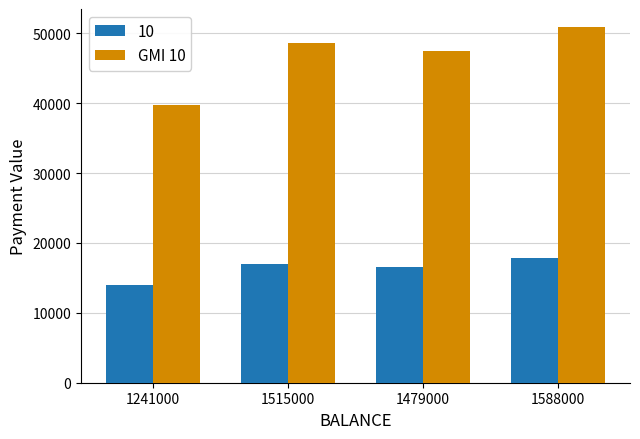

Rank the series by their average value, from lowest to highest.

10, GMI 10